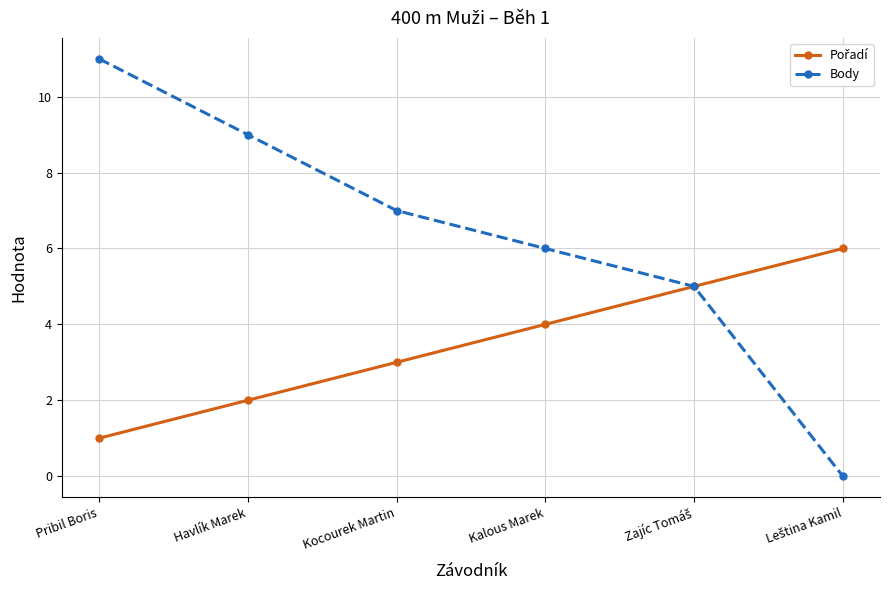

Between Havlík Marek and Kocourek Martin, which series saw the biggest shift?

Body